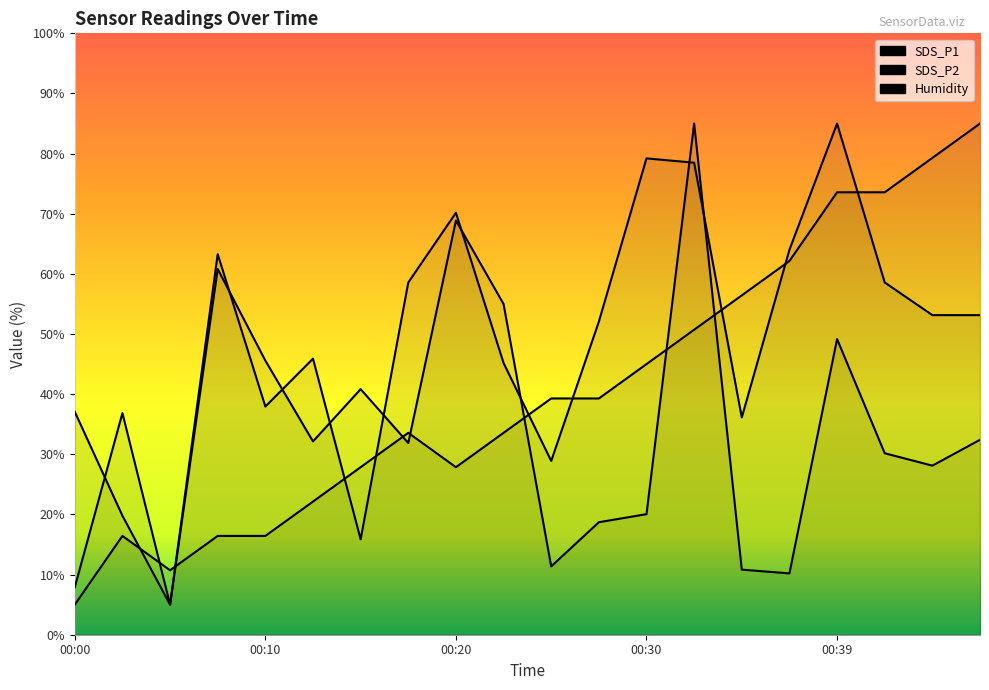

Which series has the widest spread of values?

SDS_P1